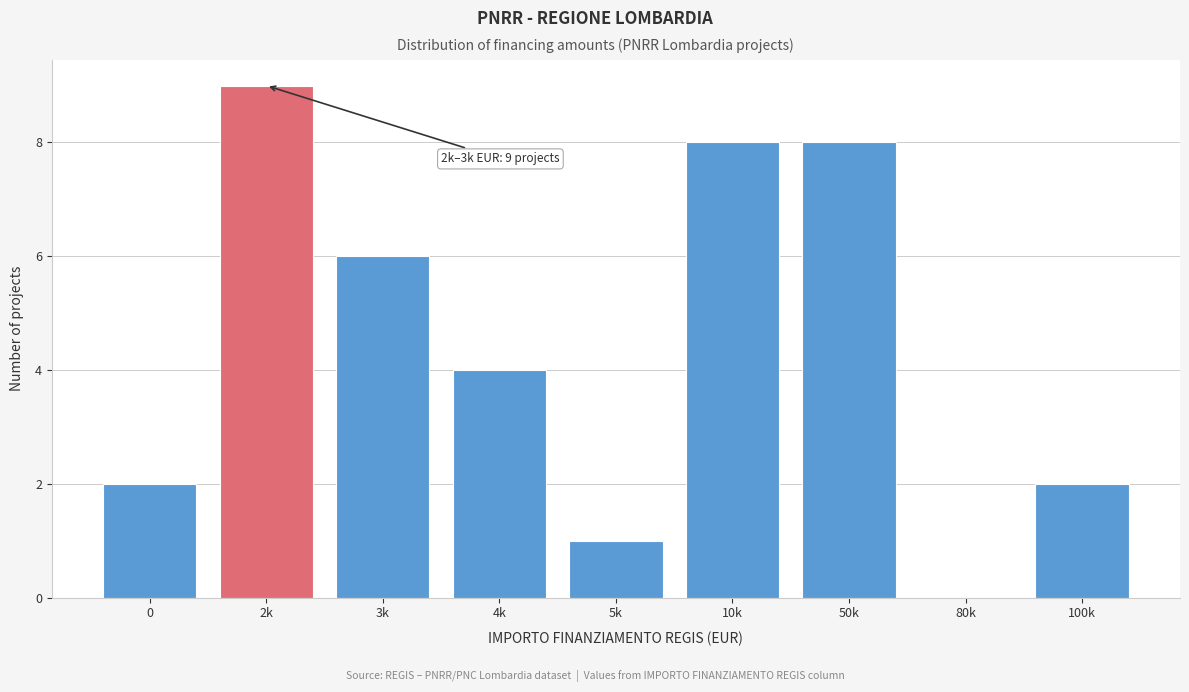

Reading right to left, list all the values displayed in this chart.

100k=2	80k=0	50k=8	10k=8	5k=1	4k=4	3k=6	2k=9	0=2